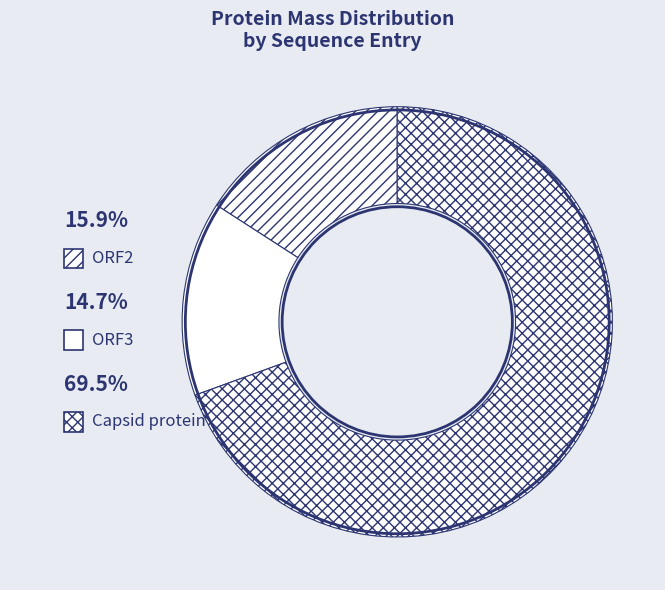

Rank the categories by value from highest to lowest.

Capsid protein, ORF2, ORF3